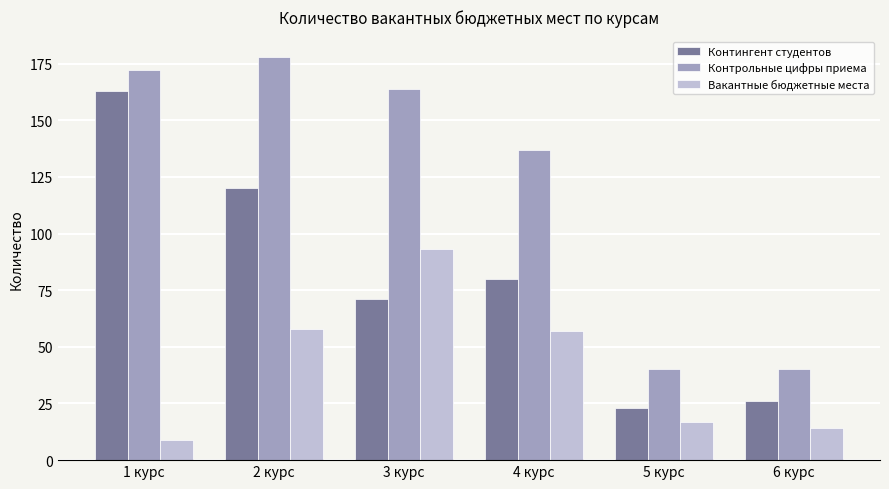

What is the average value of the Вакантные бюджетные места series?

41